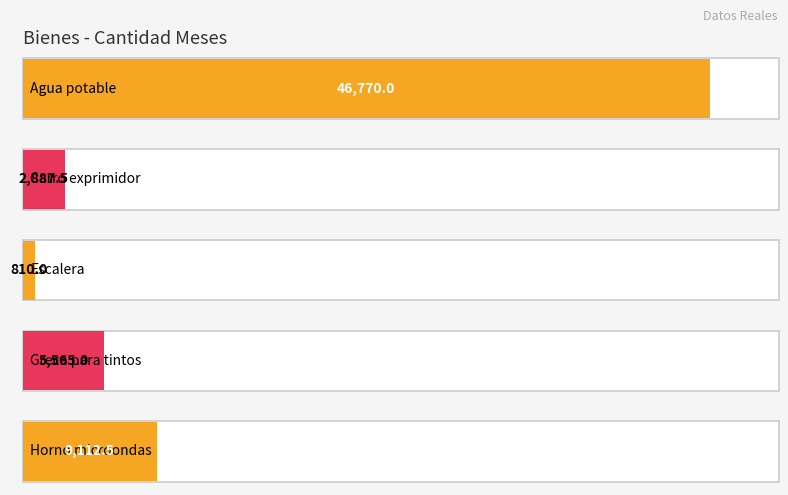

What is the change in value from Agua potable to Horno microondas?

-37657.5